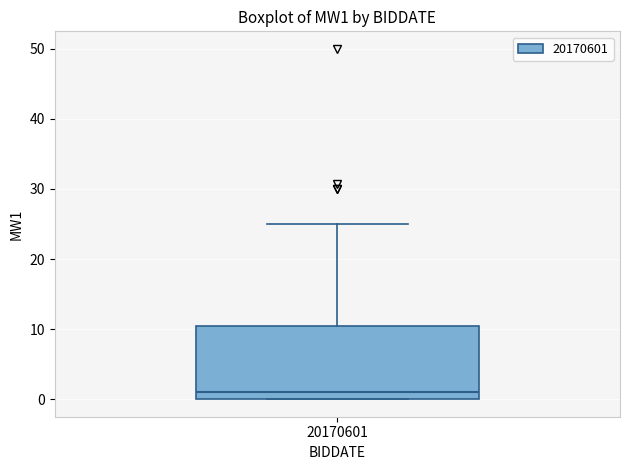

Transcribe this box plot: give where the median line is, the range the box spans, and where the two whiskers end, as read against the y-axis. The values are not printed on the chart, so give them approximately, as read against the axis.

median 1, box 0 to 11, whiskers 0 to 25